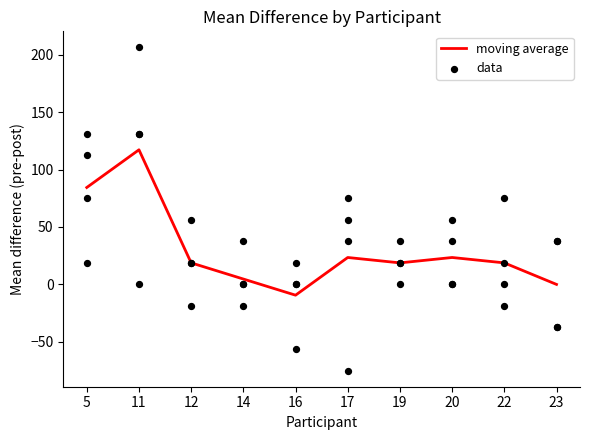

Which has a higher value, 19 or 14?

19